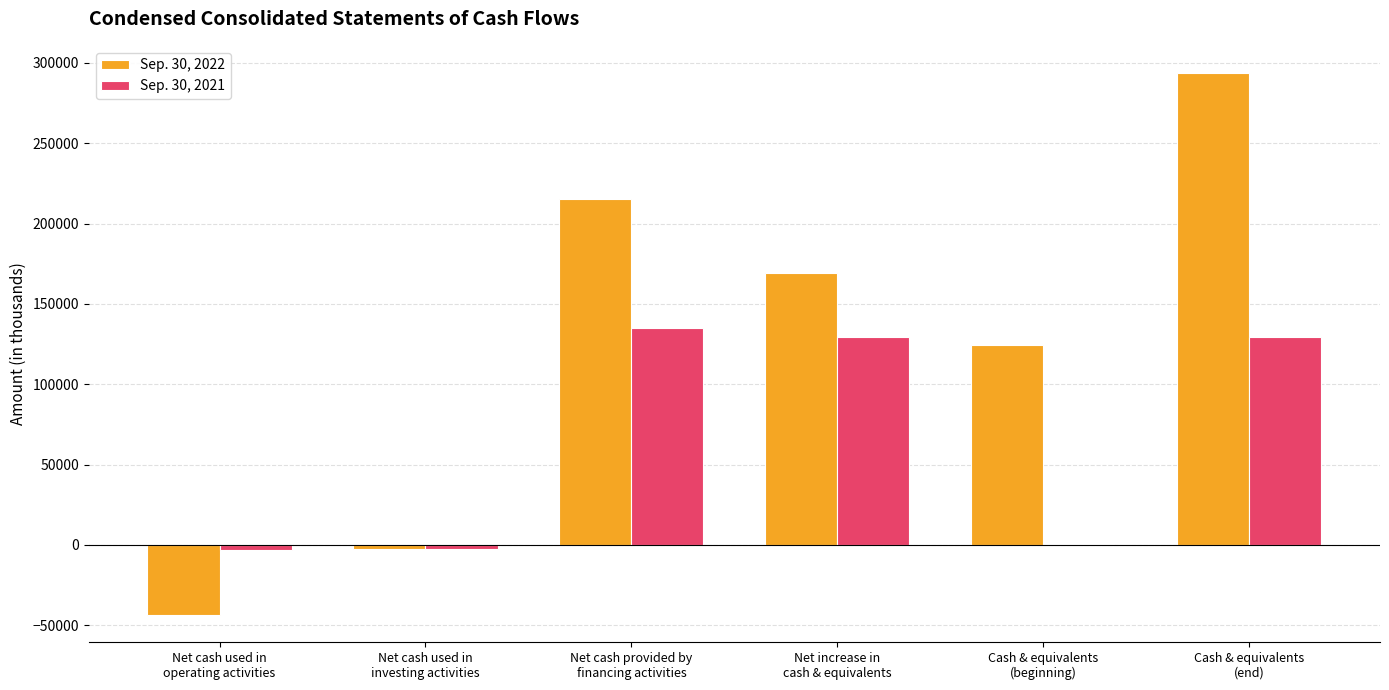

How many positive values does the Sep. 30, 2022 series have?

4